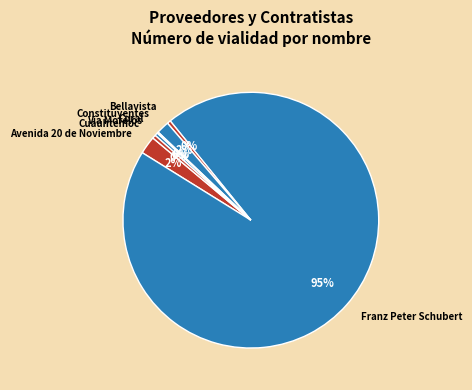

Which category has the biggest portion of the pie?

Franz Peter Schubert